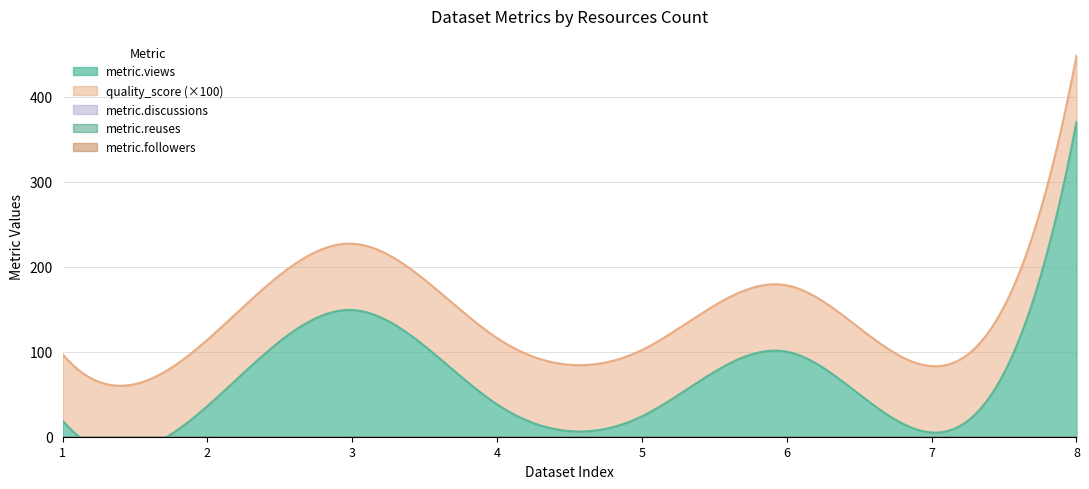

True or false: metric.views and metric.discussions cross at least once.

False